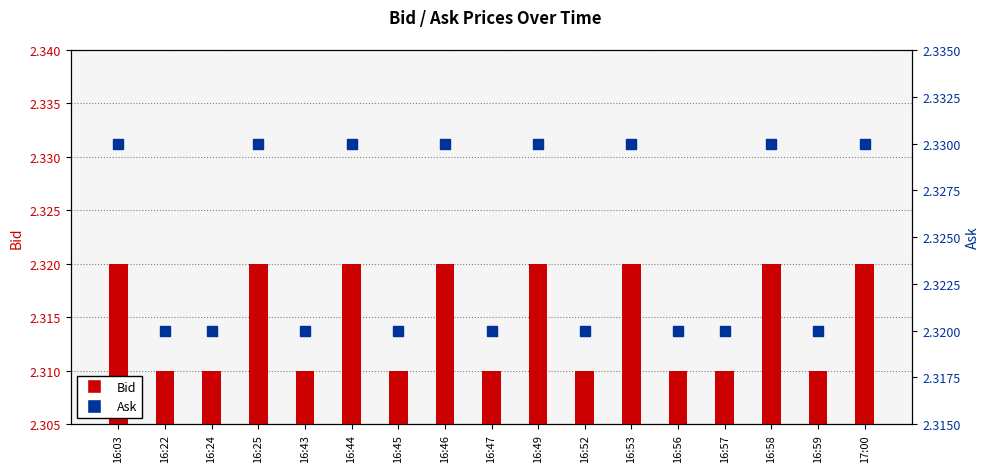

Is the value of Bid at 16:58 greater than the value of Ask at 17:00?

No